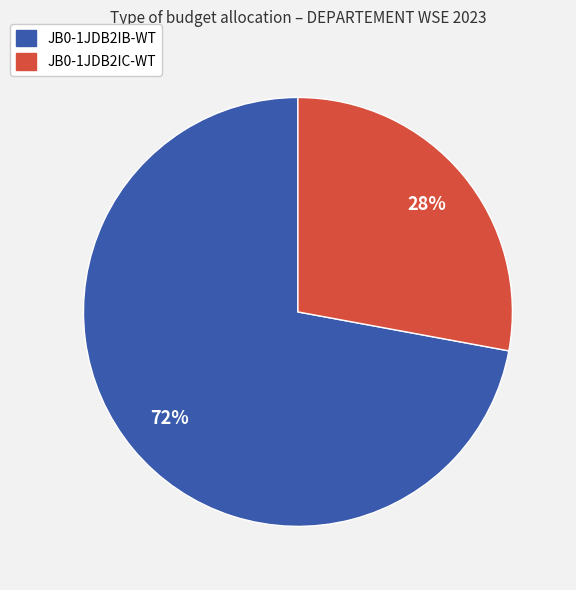

To the nearest percent, what portion does JB0-1JDB2IC-WT represent?

28%